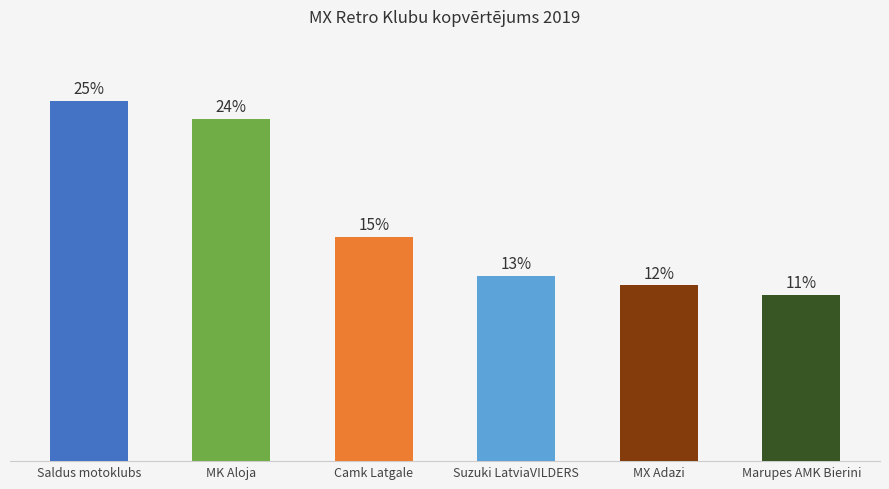

Are the bars horizontal?

No